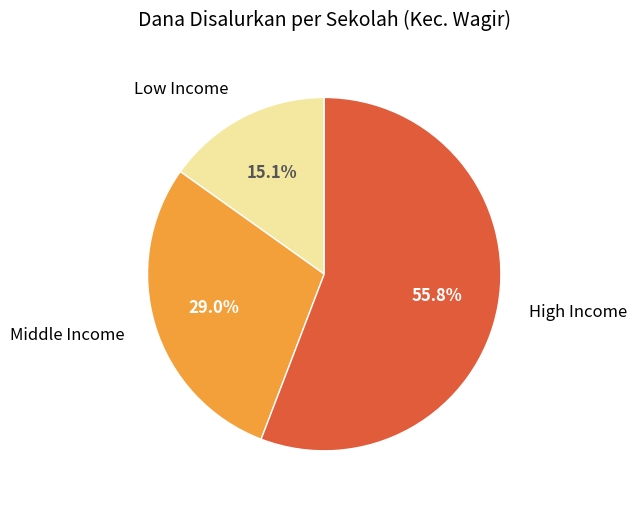

Combined, what portion of the pie is Middle Income and High Income?

84.9%